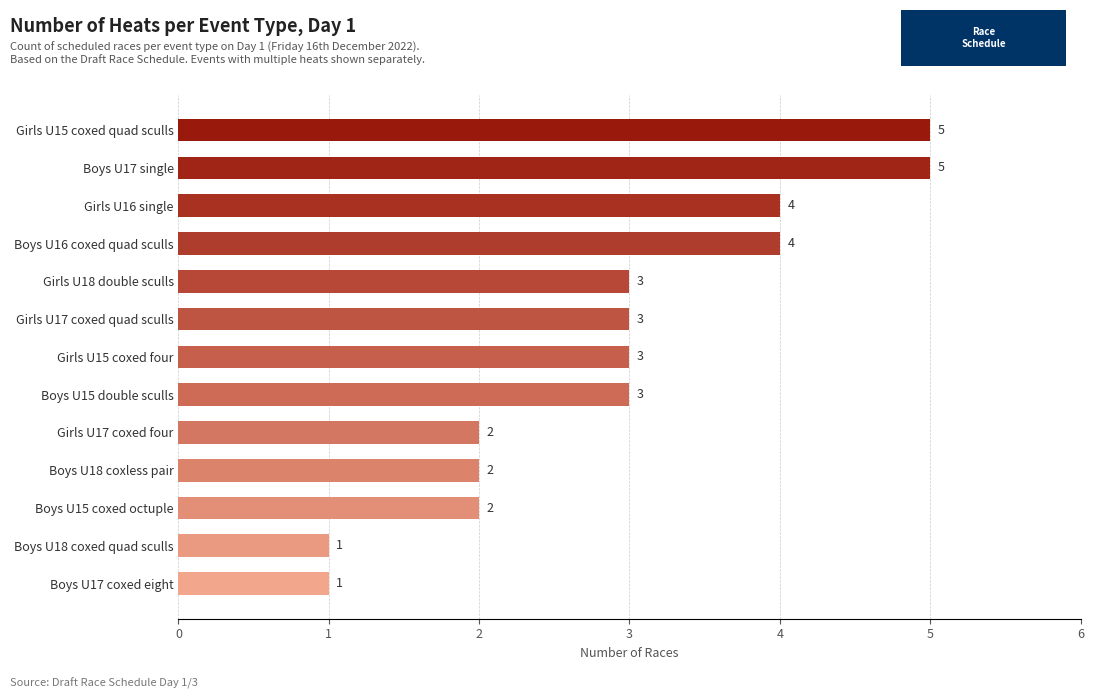

How many distinct data groups are displayed?

1